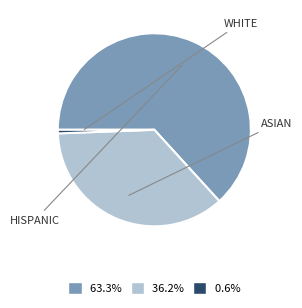

Is there any slice that represents more than half of the pie?

Yes